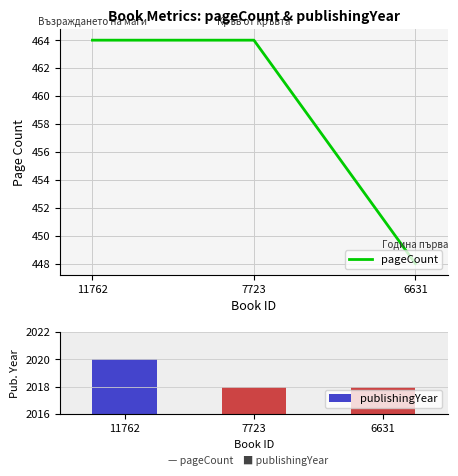

Rank the series by their average value, from highest to lowest.

publishingYear, pageCount